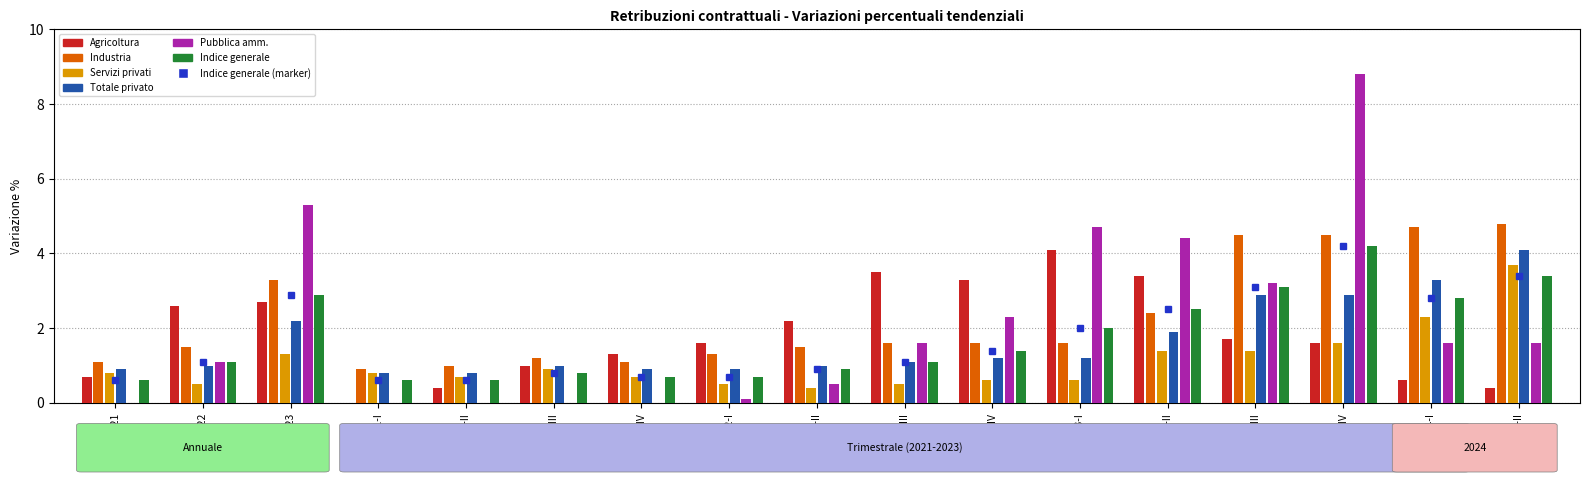

Reading right to left, extract all data points from this chart.

Agricoltura: 0.4	0.6	1.6	1.7	3.4	4.1	3.3	3.5	2.2	1.6	1.3	1.0	0.4	0.0	2.7	2.6	0.7
Industria: 4.8	4.7	4.5	4.5	2.4	1.6	1.6	1.6	1.5	1.3	1.1	1.2	1.0	0.9	3.3	1.5	1.1
Servizi privati: 3.7	2.3	1.6	1.4	1.4	0.6	0.6	0.5	0.4	0.5	0.7	0.9	0.7	0.8	1.3	0.5	0.8
Totale privato: 4.1	3.3	2.9	2.9	1.9	1.2	1.2	1.1	1.0	0.9	0.9	1.0	0.8	0.8	2.2	1.0	0.9
Pubblica amm.: 1.6	1.6	8.8	3.2	4.4	4.7	2.3	1.6	0.5	0.1	0.0	0.0	0.0	0.0	5.3	1.1	0.0
Indice generale: 3.4	2.8	4.2	3.1	2.5	2.0	1.4	1.1	0.9	0.7	0.7	0.8	0.6	0.6	2.9	1.1	0.6